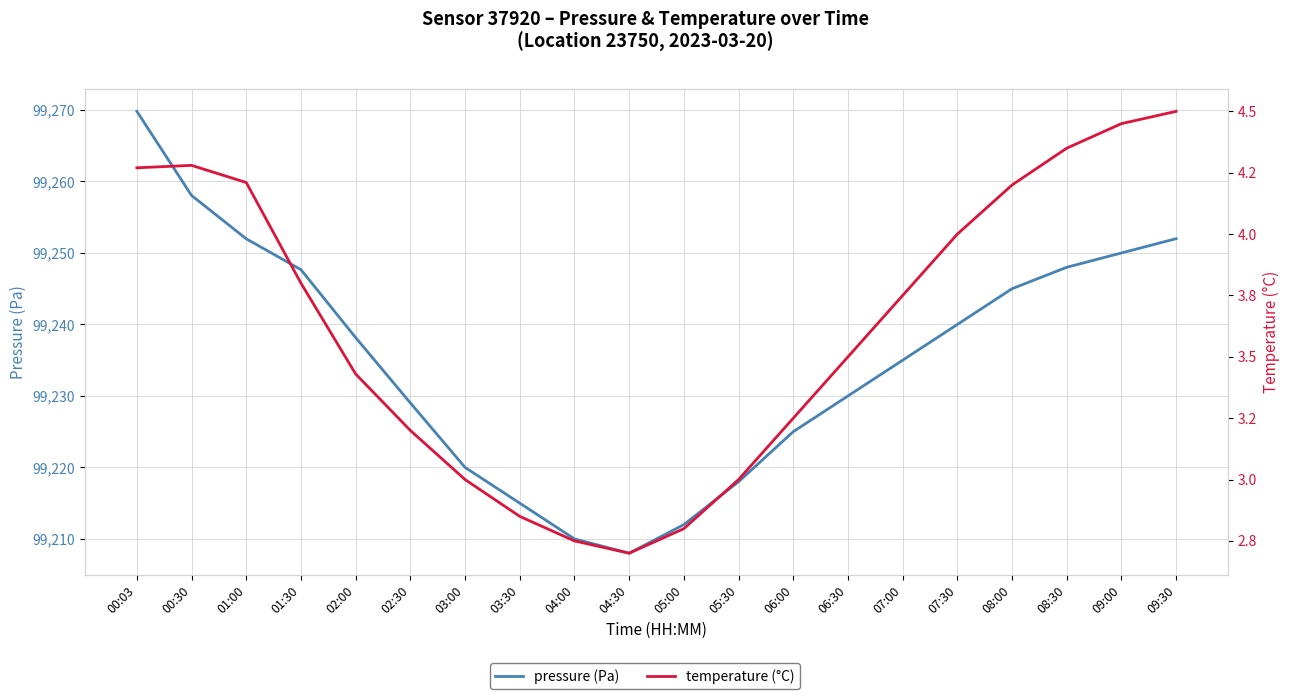

What is the spread (max minus min) of values at 06:30?

99226.5